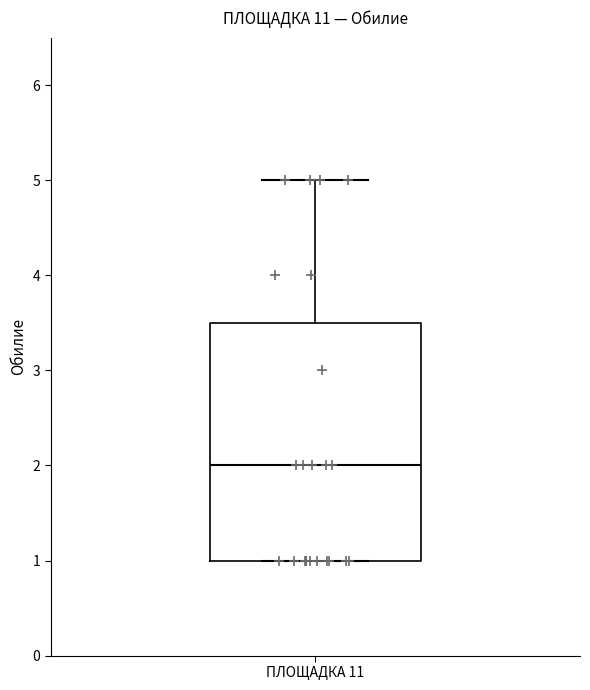

Where is the upper edge of the box for ПЛОЩАДКА 11 on the y-axis? The values are not printed on the chart, so give them approximately, as read against the axis.

3.5